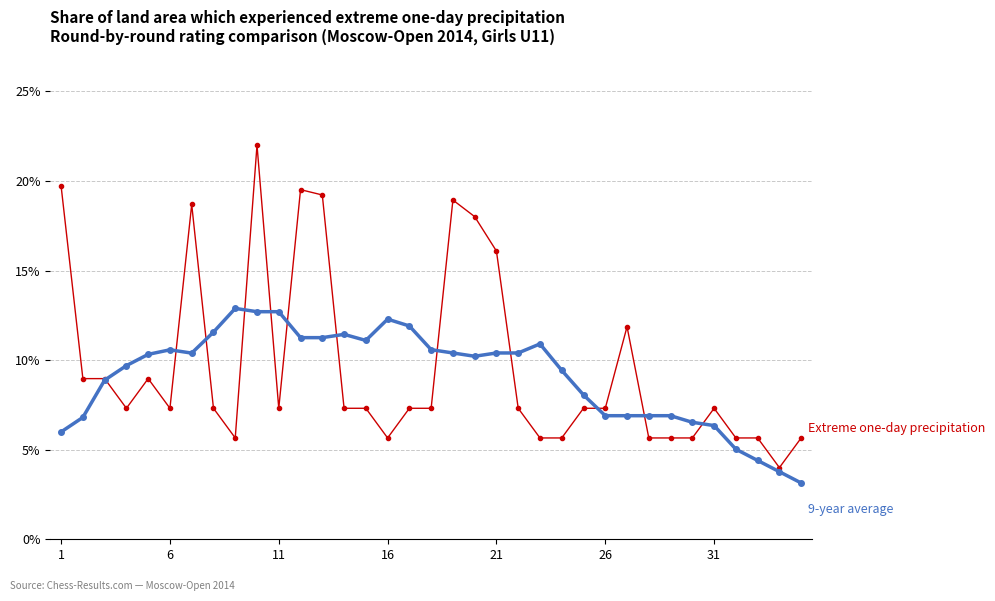

What is the minimum value shown in the chart?

3.1